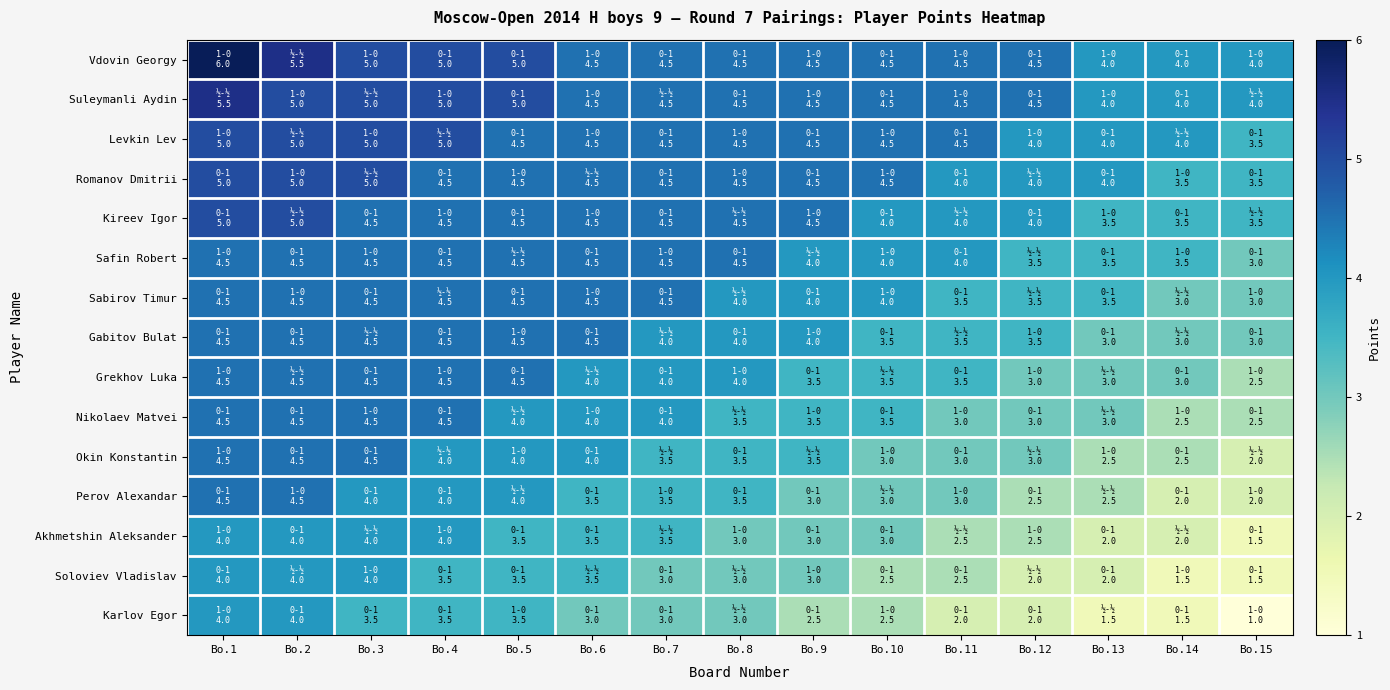

Which series has the largest total across all categories?

Vdovin Georgy